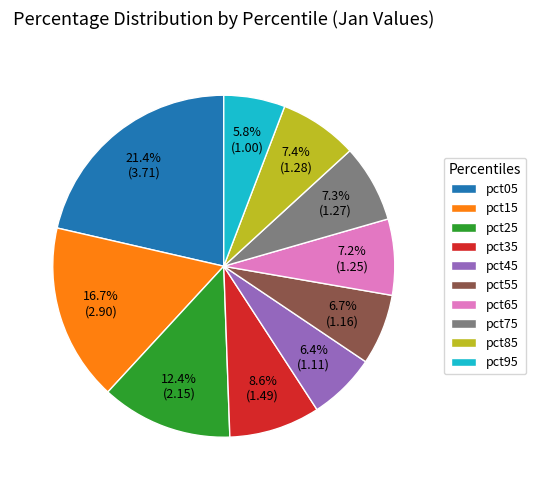

To the nearest percent, what is the average slice percentage?

10%